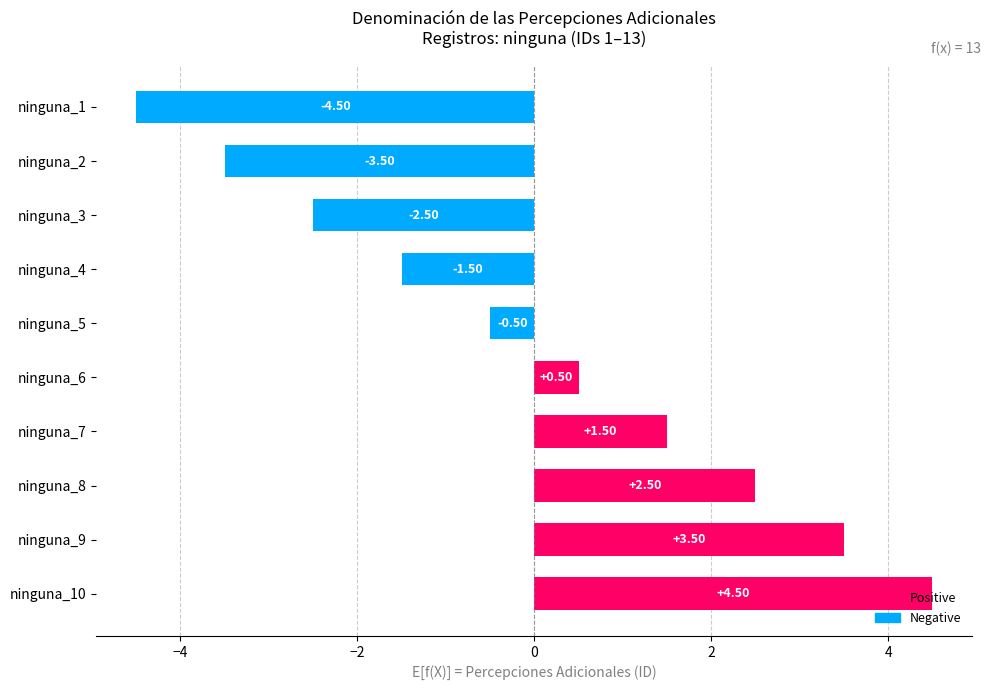

Rank the categories by value from highest to lowest.

ninguna_10, ninguna_9, ninguna_8, ninguna_7, ninguna_6, ninguna_5, ninguna_4, ninguna_3, ninguna_2, ninguna_1